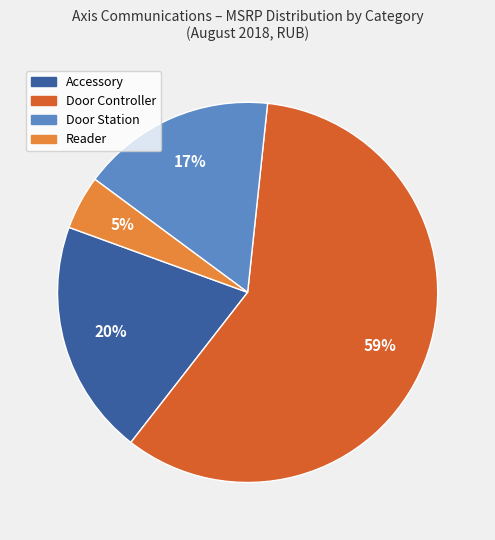

To the nearest percent, what is the average slice percentage?

25%